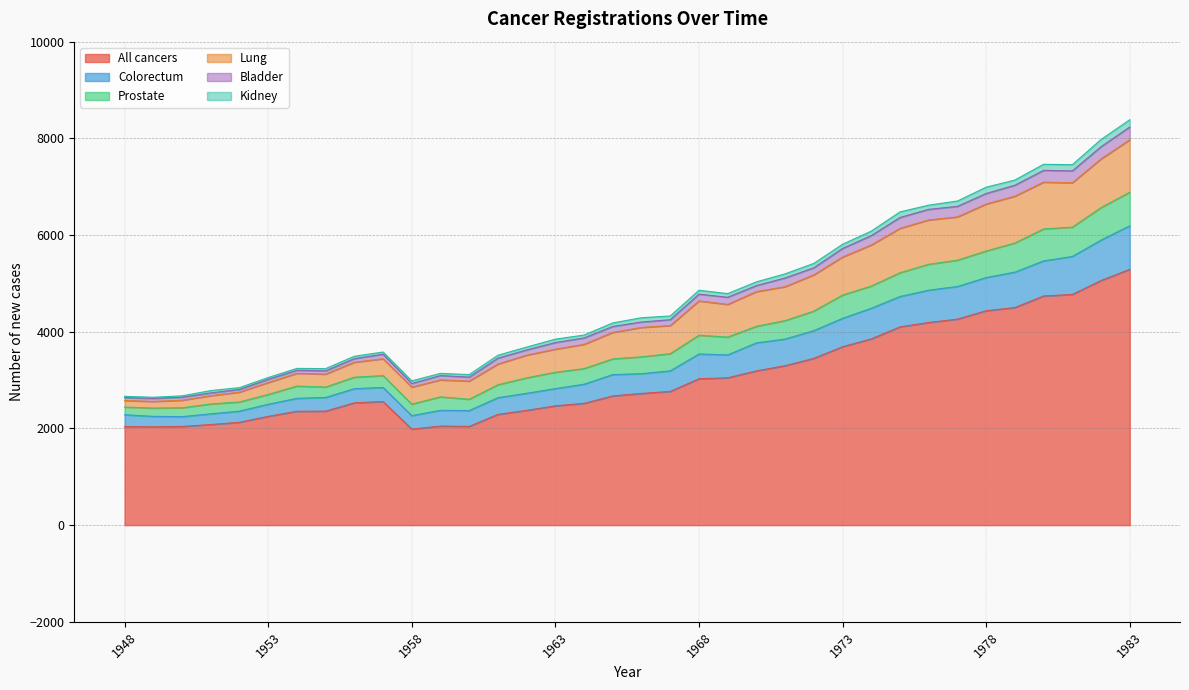

What is the maximum value for All cancers?

5291